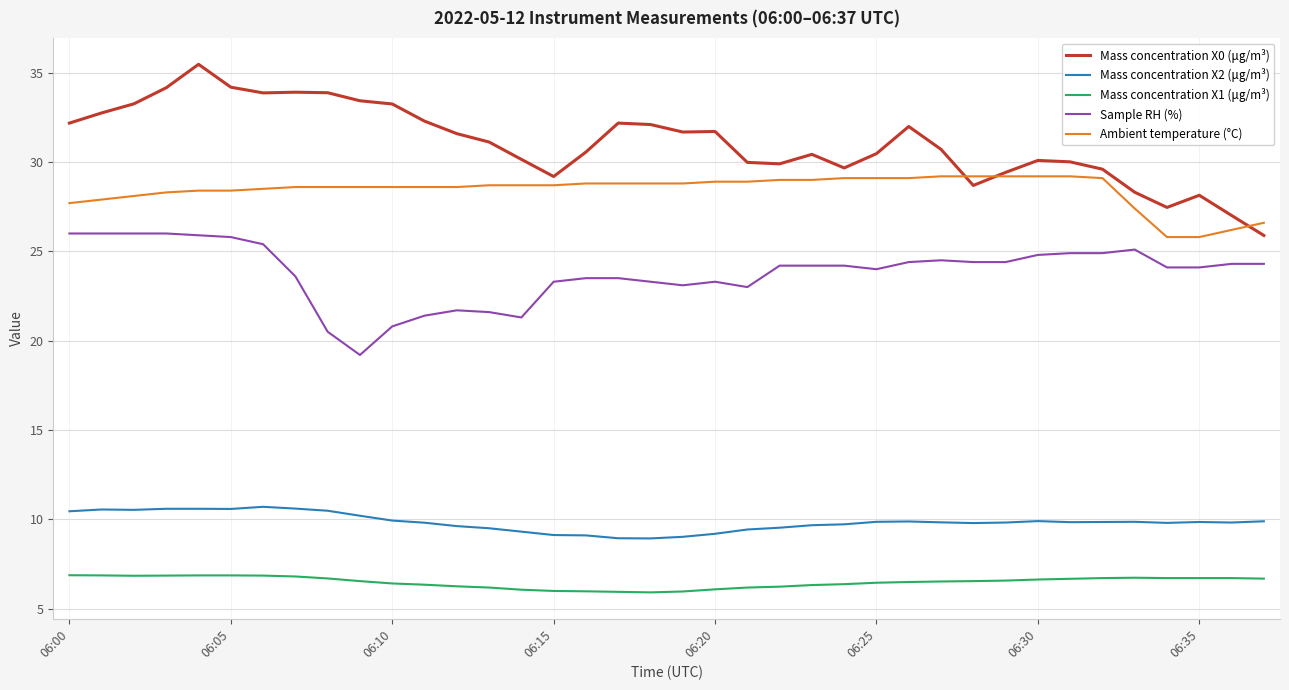

True or false: Mass concentration X2 (μg/m³) and Sample RH (%) intersect in this chart.

False